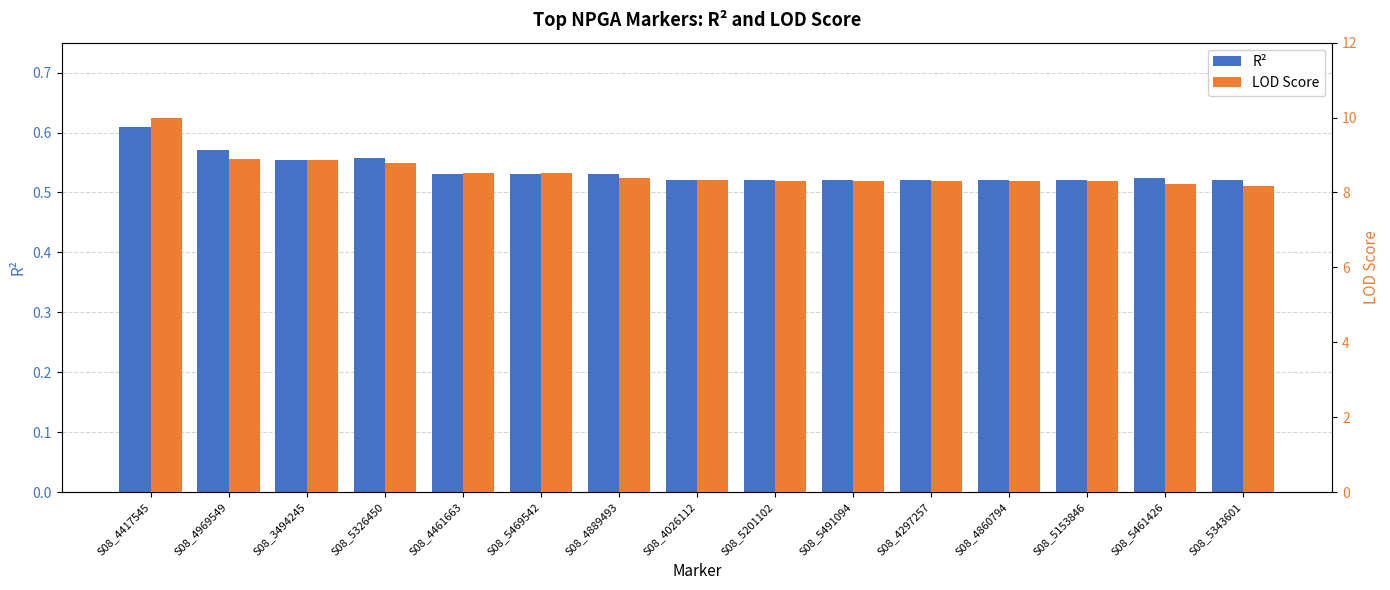

Is it true that LOD Score equals 13.2 at S08_5469542?

False